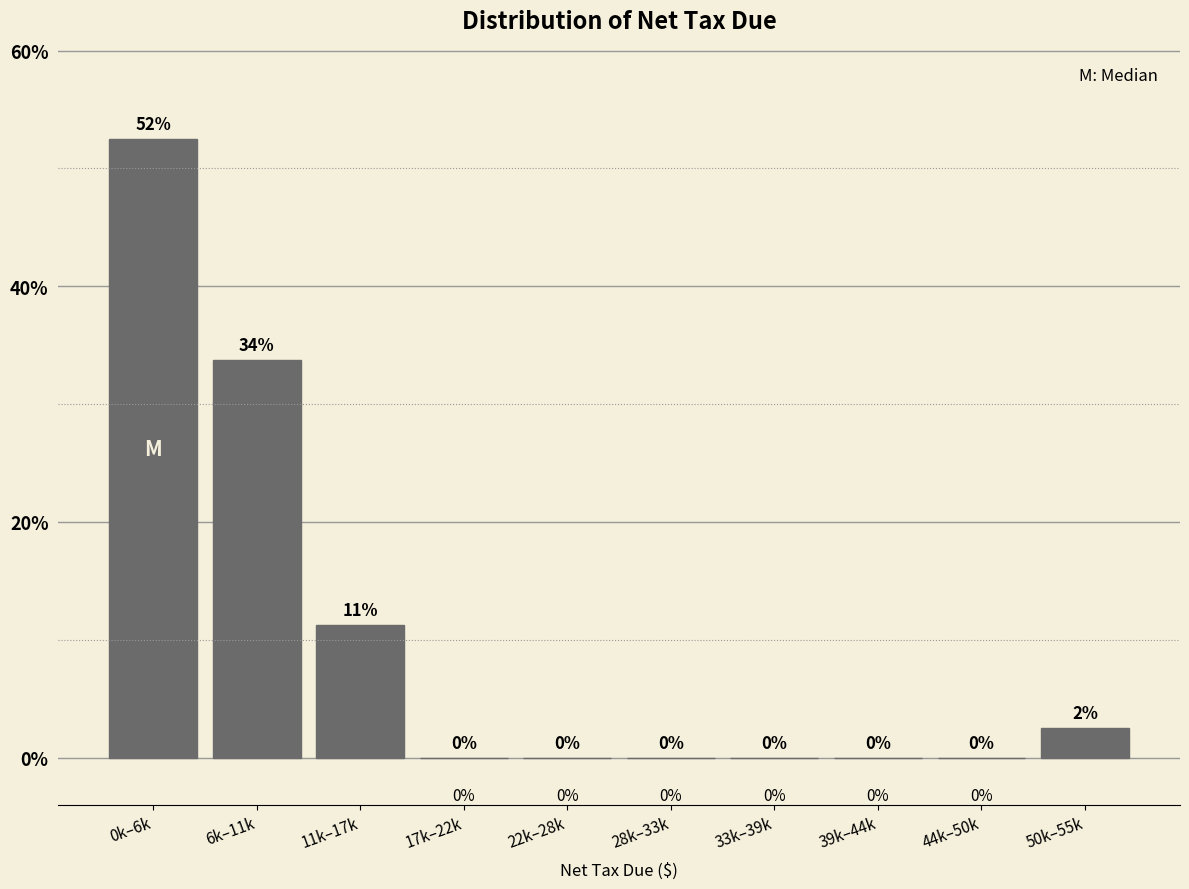

Which category has the highest value across all series?

0k–6k